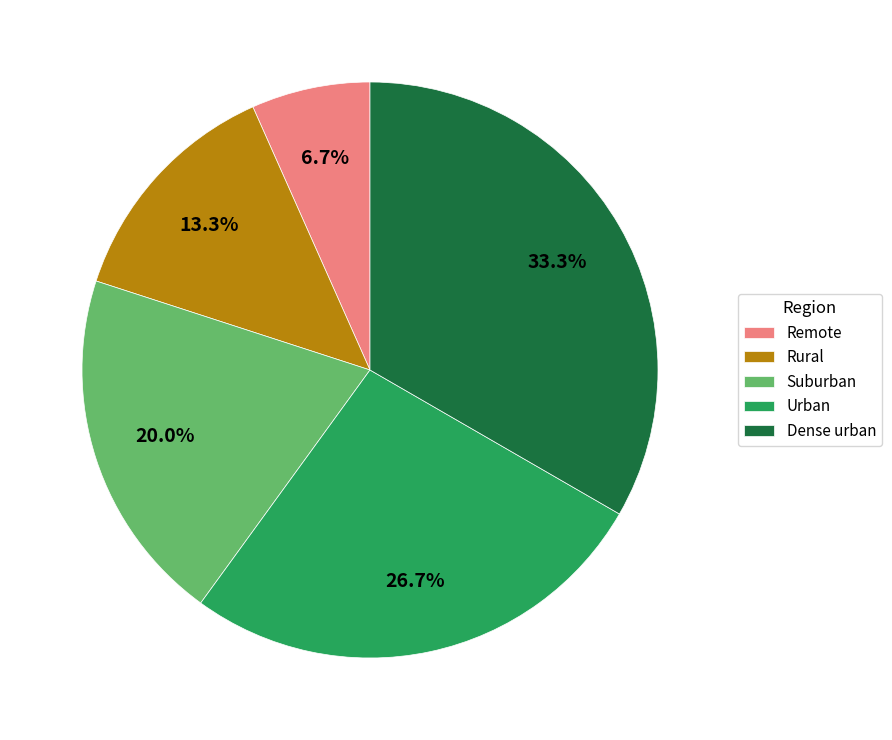

Rank the categories by value from highest to lowest.

Dense urban, Urban, Suburban, Rural, Remote